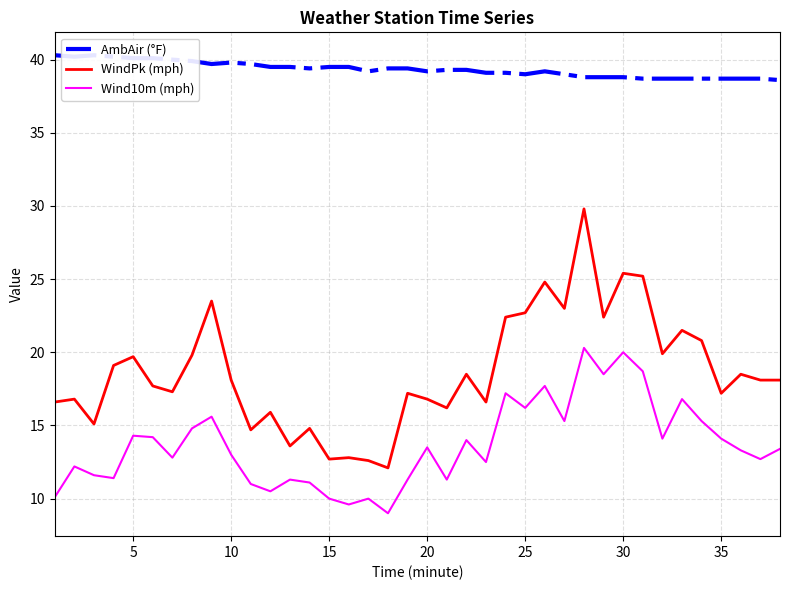

True or false: AmbAir (°F) and Wind10m (mph) intersect in this chart.

False